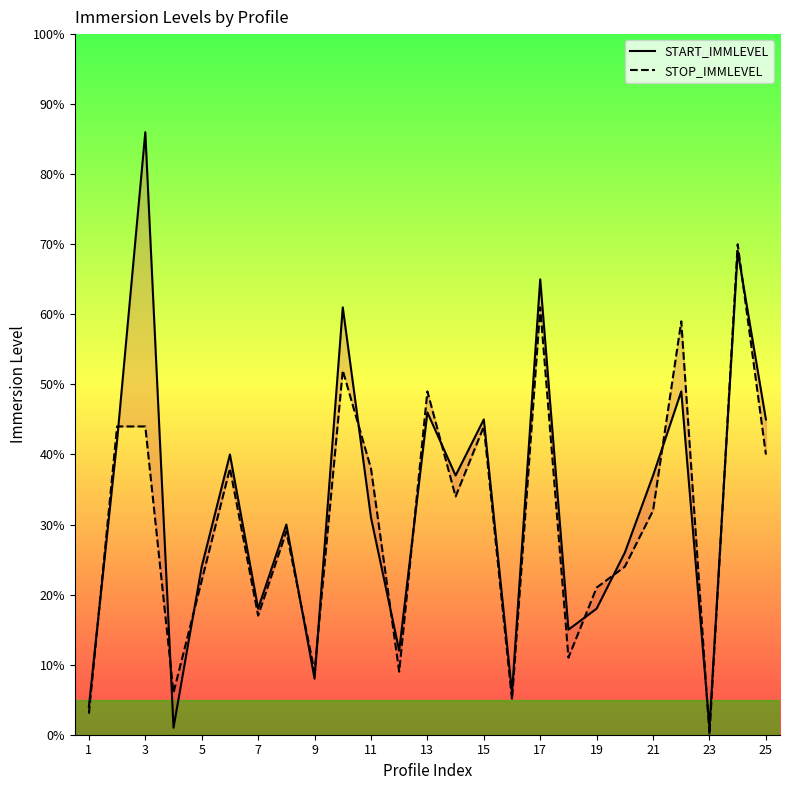

Which series ends up on top after the final intersection of STOP_IMMLEVEL and START_IMMLEVEL?

START_IMMLEVEL